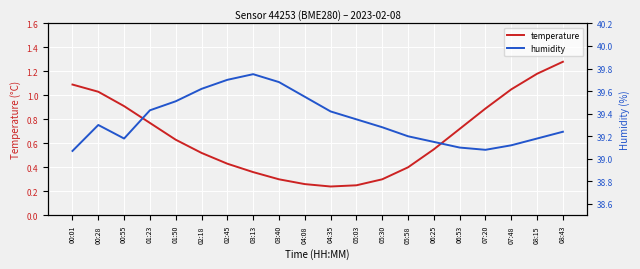

List the labels in order of humidity value, smallest first.

00:01, 07:20, 06:53, 07:48, 06:25, 00:55, 08:15, 05:58, 08:43, 05:30, 00:28, 05:03, 04:35, 01:23, 01:50, 04:08, 02:18, 03:40, 02:45, 03:13